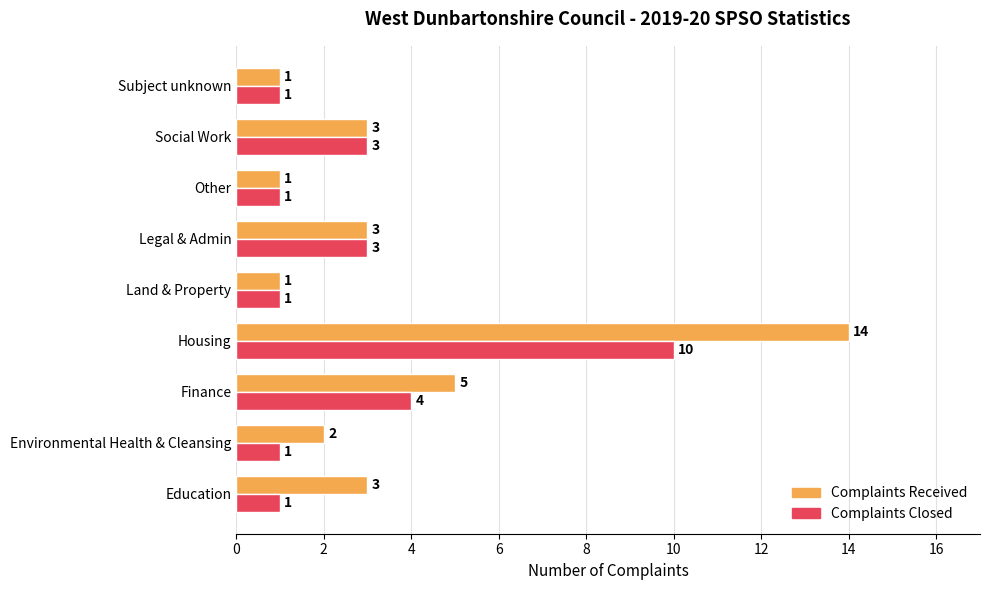

What is the average value of the Complaints Closed series?

3